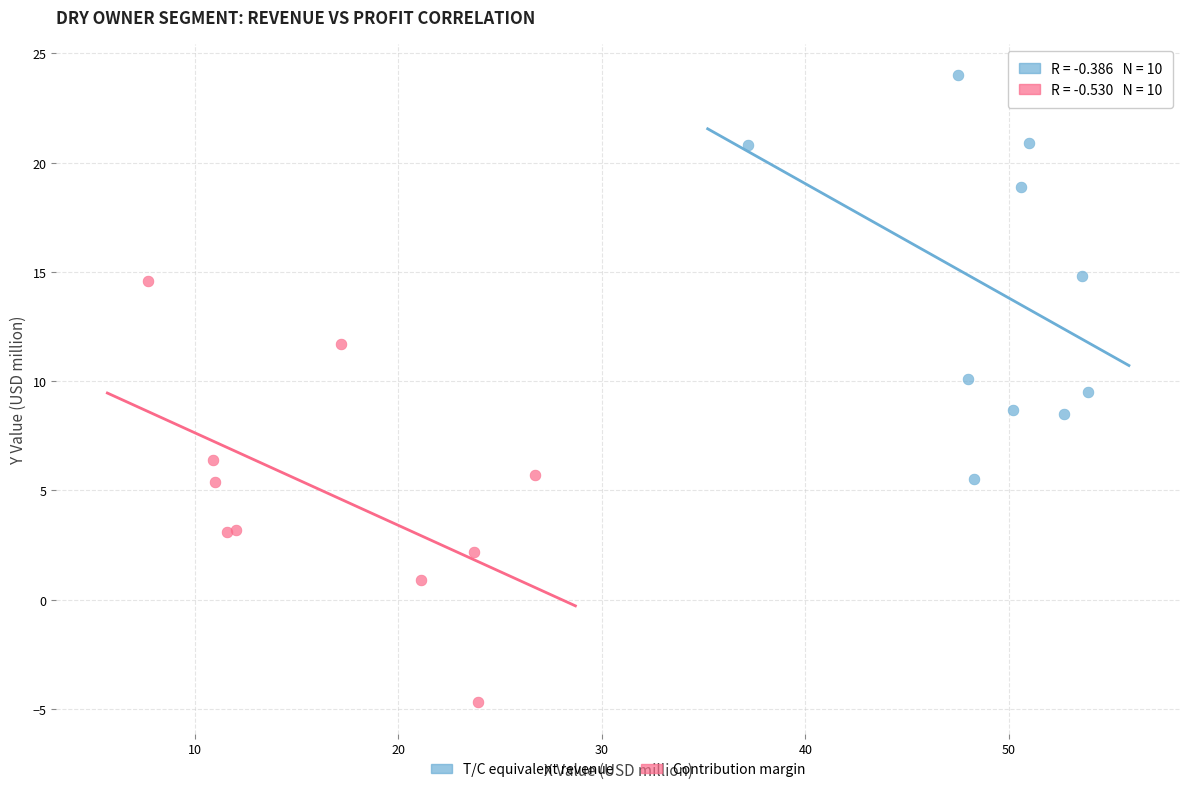

Which series reaches the minimum Y coordinate?

Contribution margin